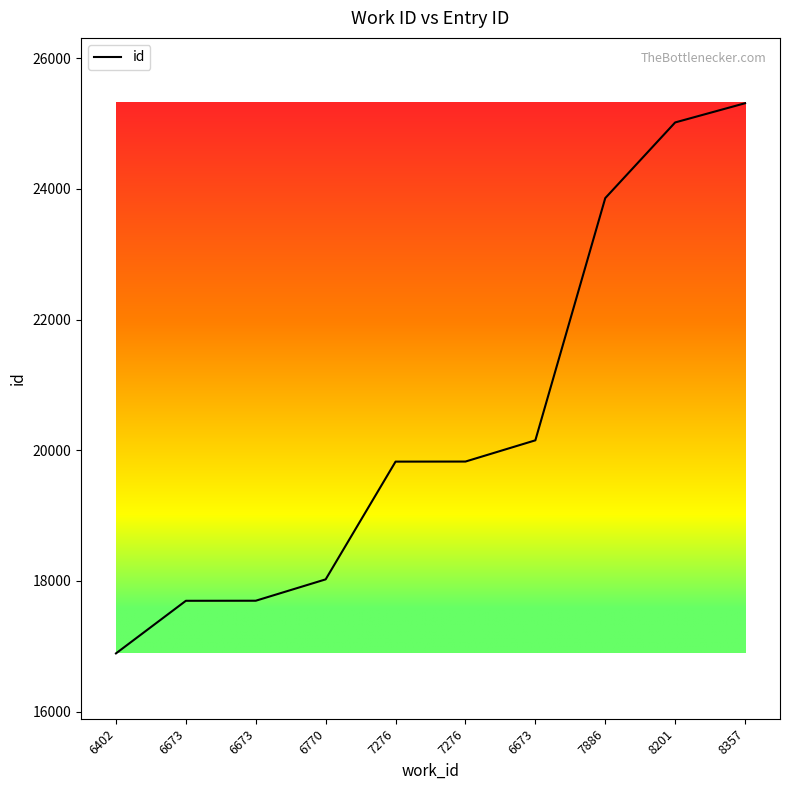

What is the ratio of the value at 6770 to the value at 8201?

0.7